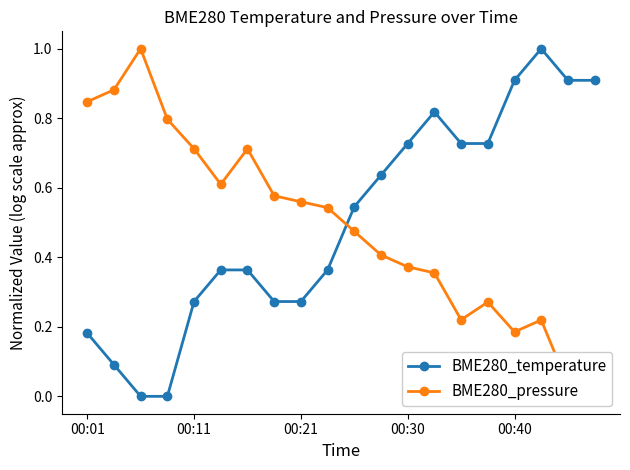

What is the value of the BME280_temperature point at the 10th from the left?

0.4